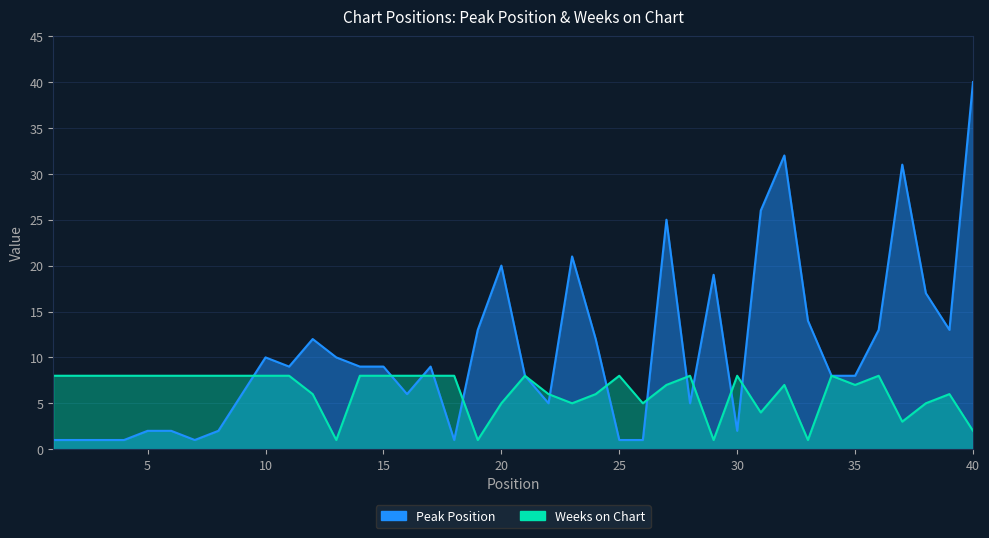

What is the difference between the Peak Position values at 1 and 36?

12